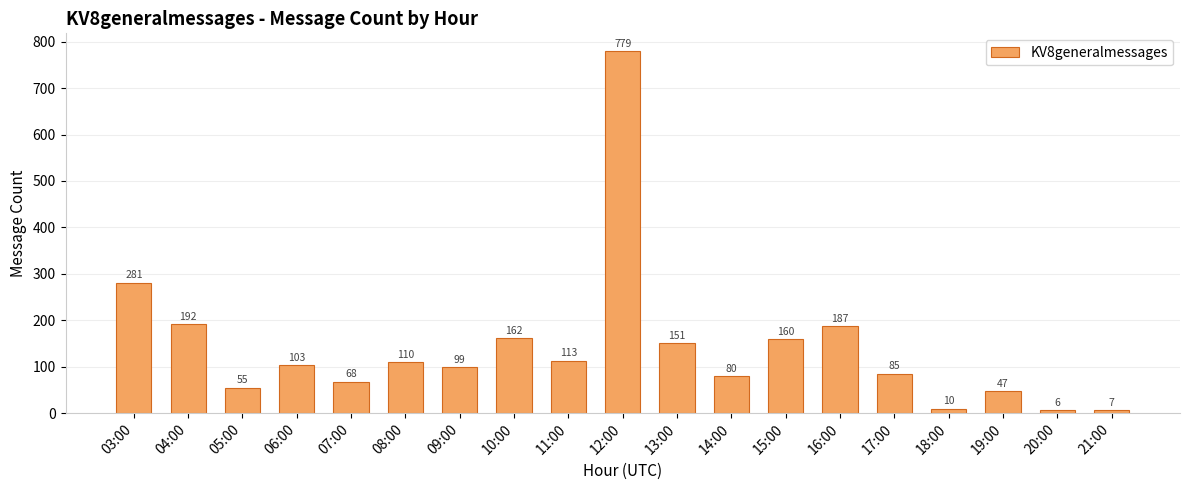

How many values are below 103?

9